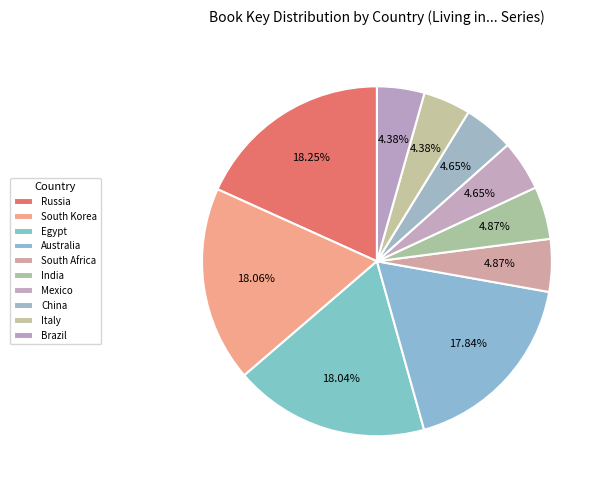

Is it true that Egypt is 18% of the pie?

True